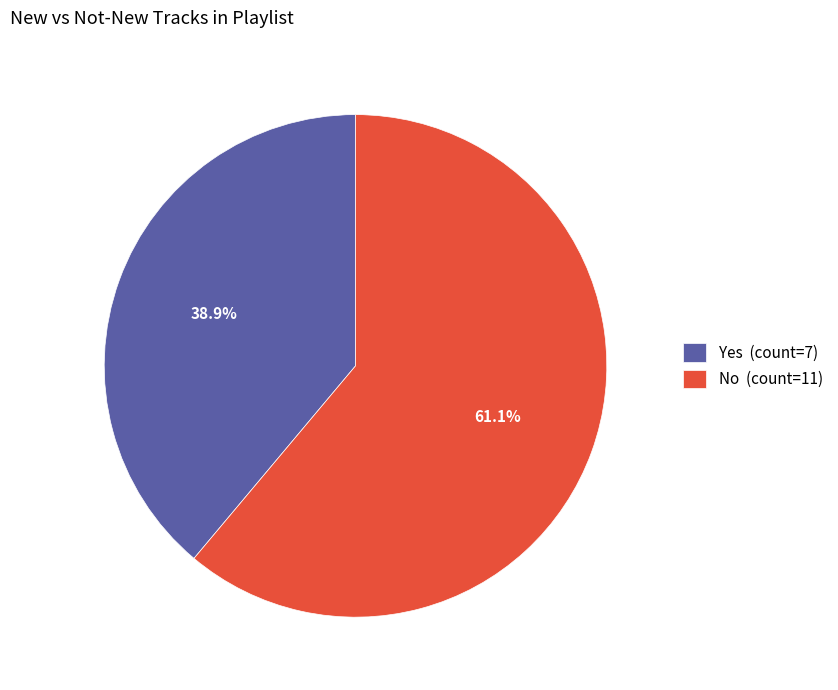

How many segments does this pie chart have?

2